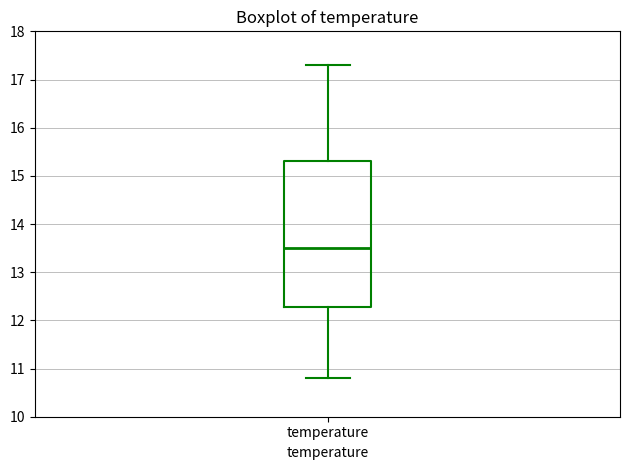

Transcribe this box plot: give where the median line is, the range the box spans, and where the two whiskers end, as read against the y-axis. The values are not printed on the chart, so give them approximately, as read against the axis.

median 13.5, box 12.3 to 15.3, whiskers 10.8 to 17.3